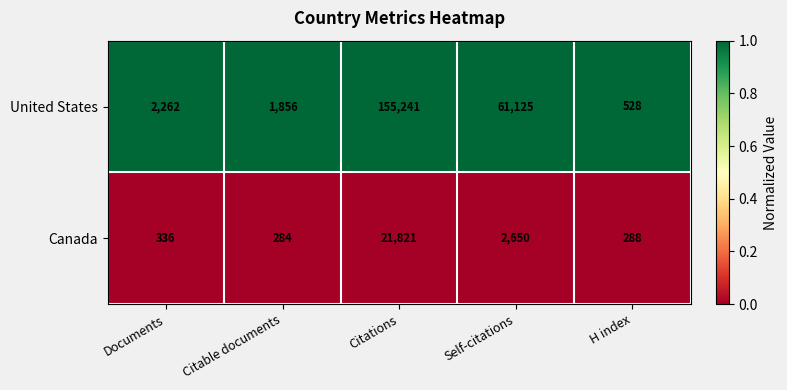

What is the total value across all series at Citations?

177062